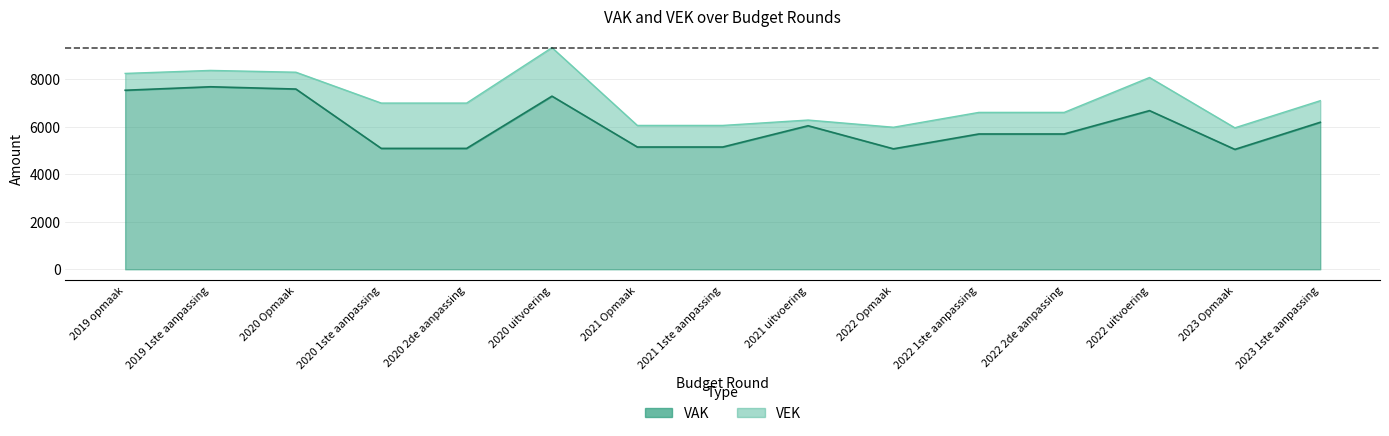

What is the total value across all series at 2019 1ste aanpassing?

16065